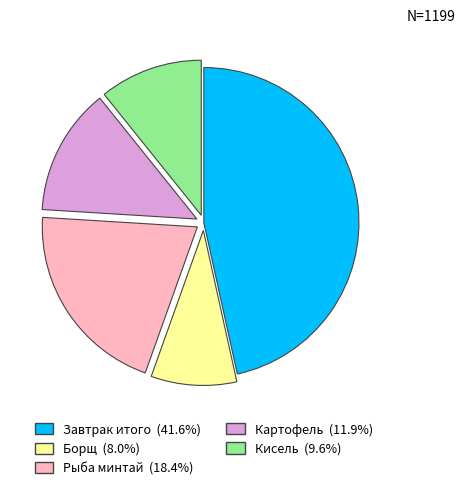

Between Кисель and Картофель, which is larger?

Картофель